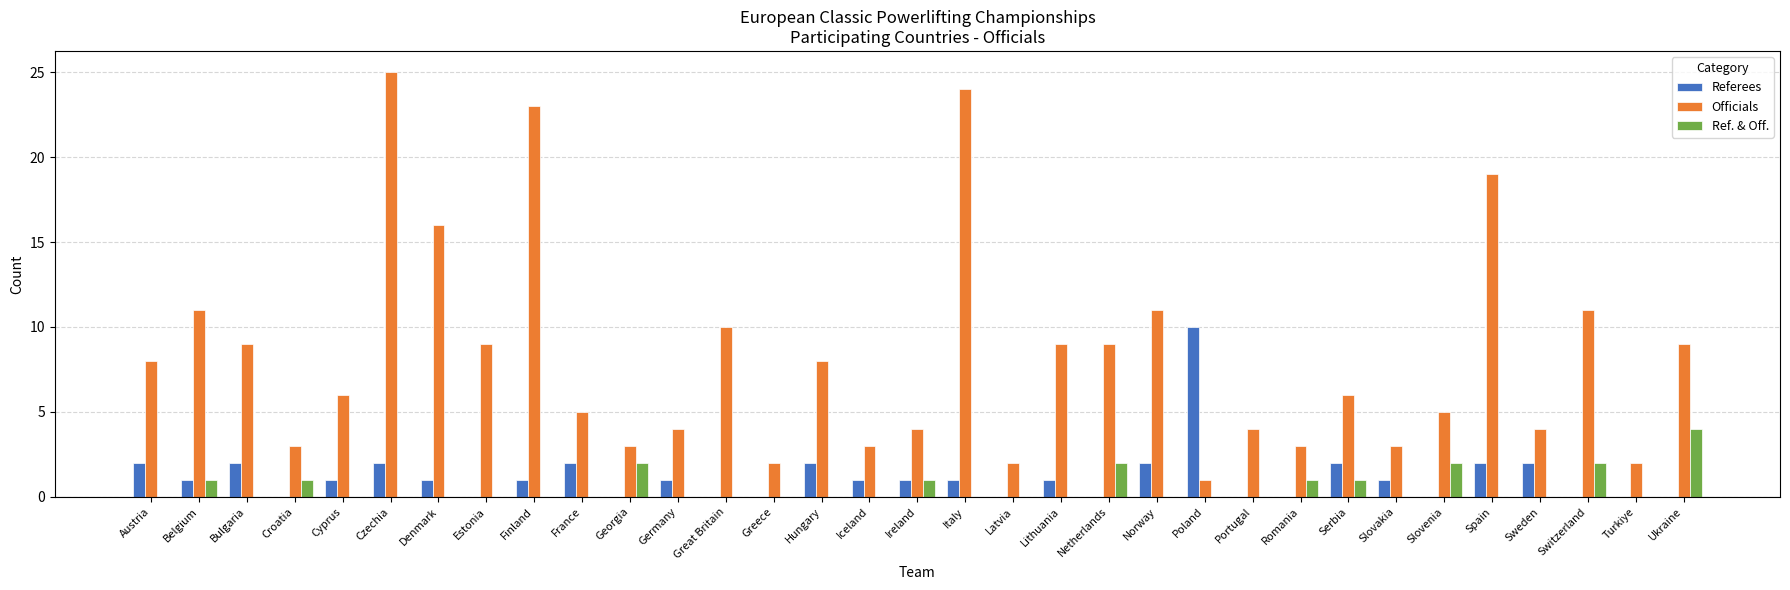

How many categories are shown in the chart?

33